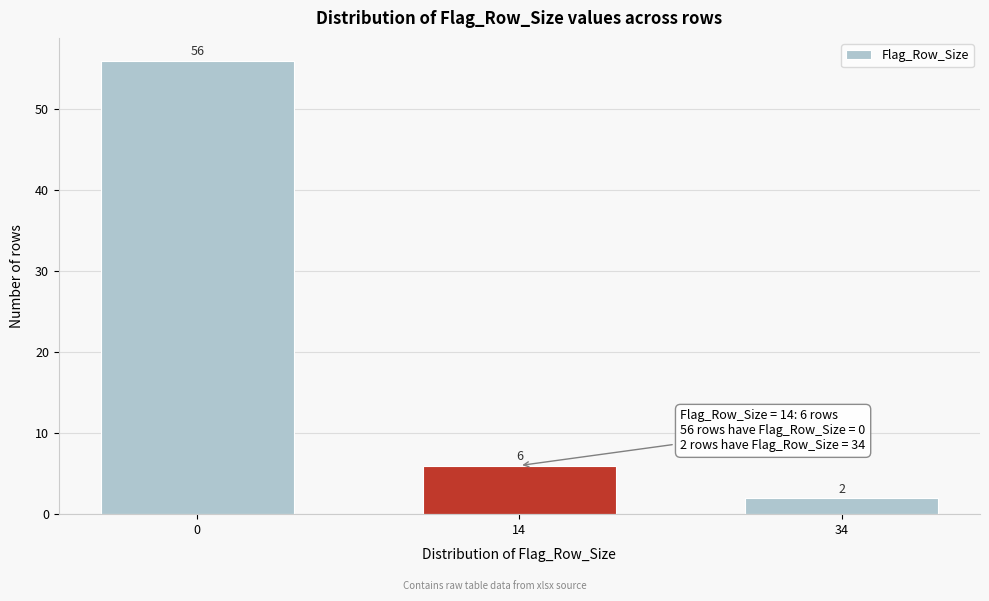

Reading right to left, what are all the values shown in this chart?

34=2	14=6	0=56